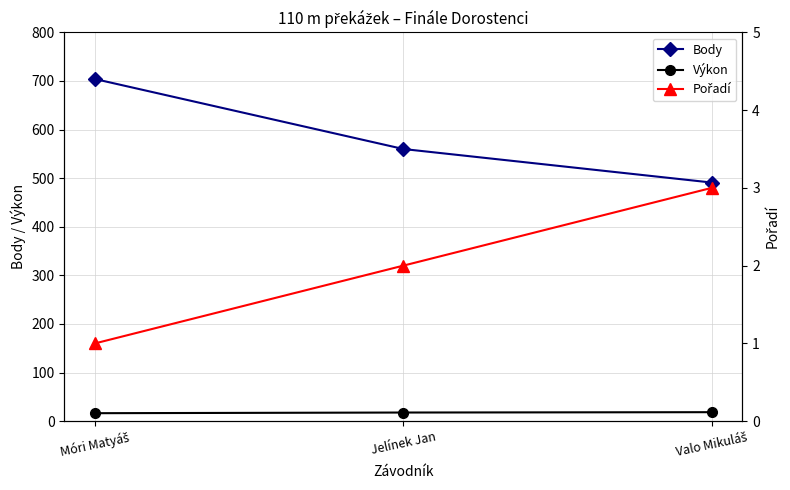

How many values in the Pořadí series exceed 2?

1